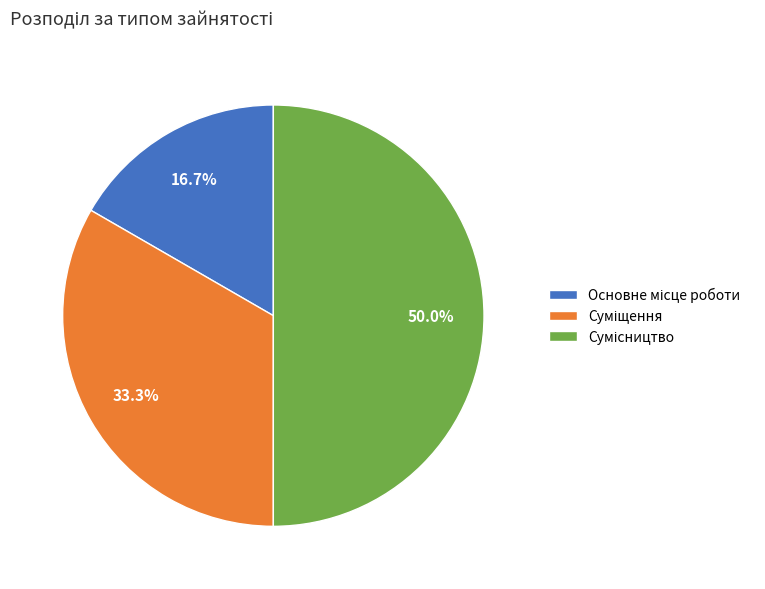

What is the largest slice in the pie chart?

Сумісництво